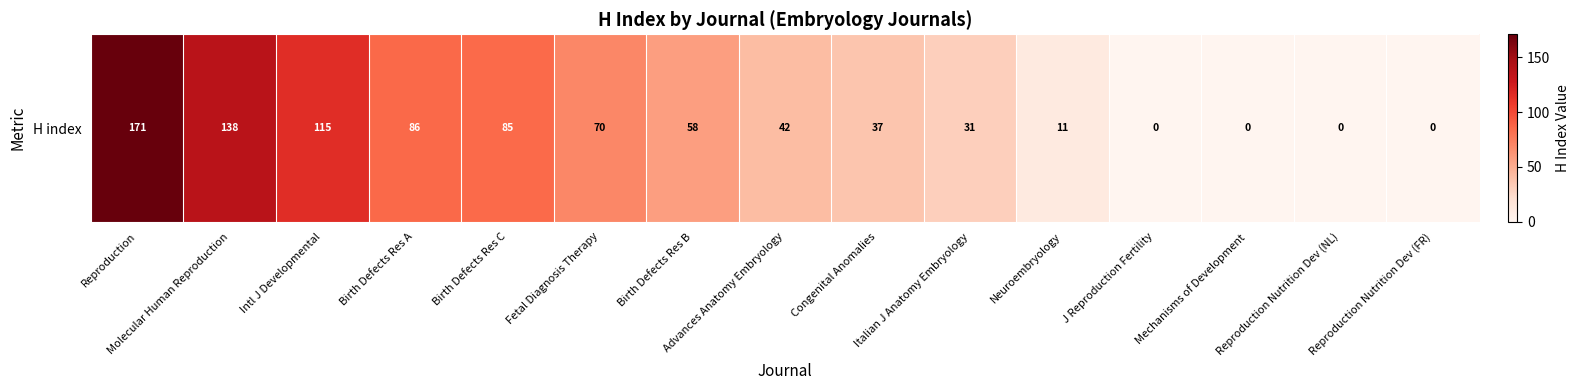

What is the difference between the second highest and second lowest values?

138